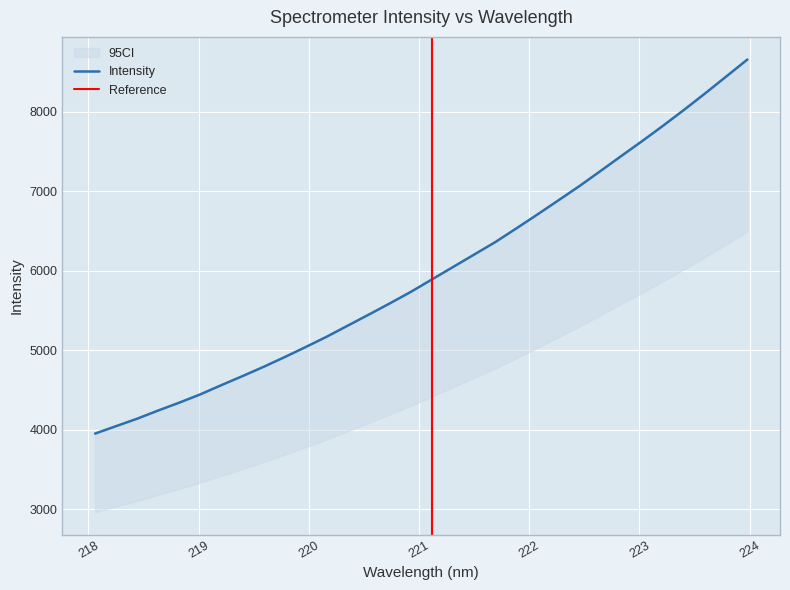

How many lines are shown in the chart?

1